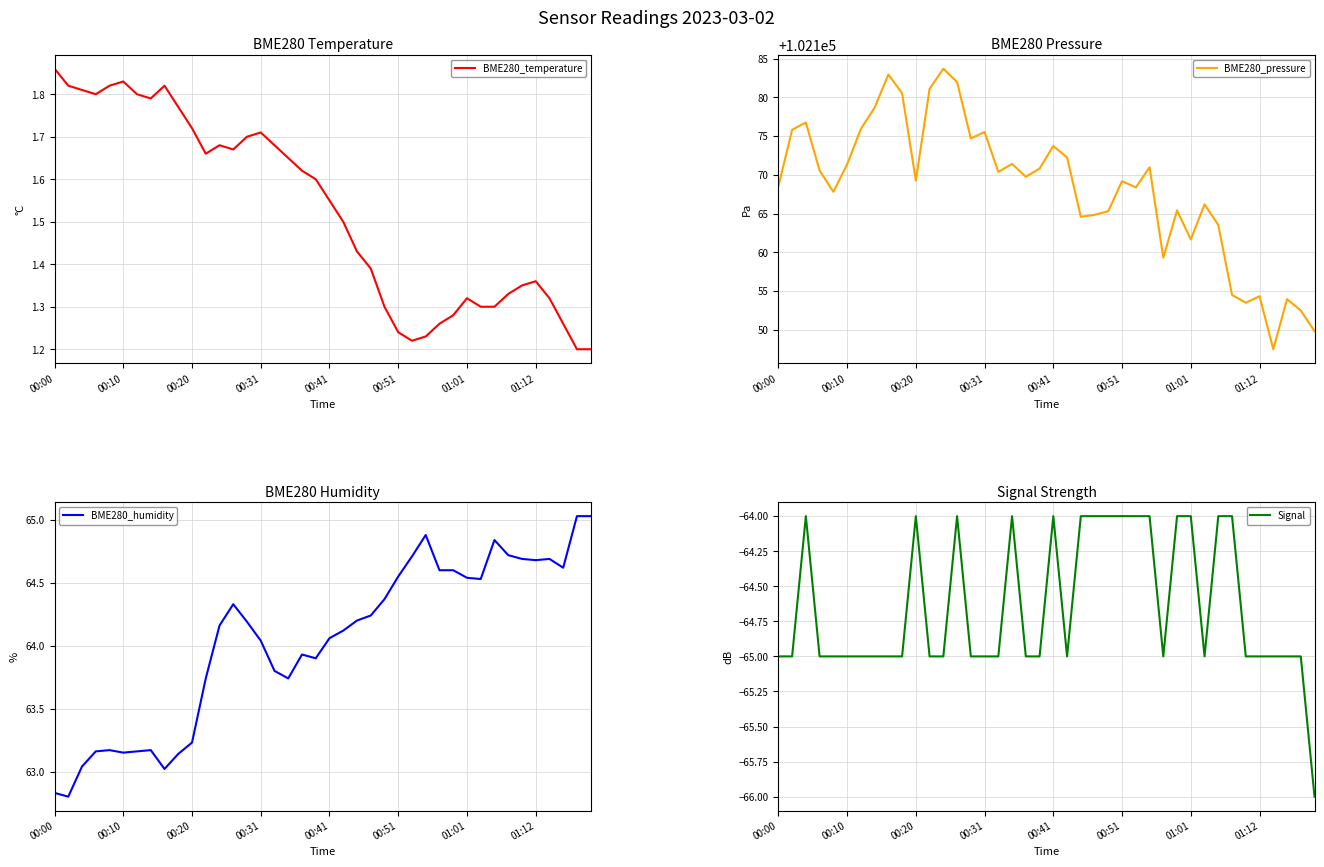

Count the BME280_temperature values in the range 1 to 2.

40